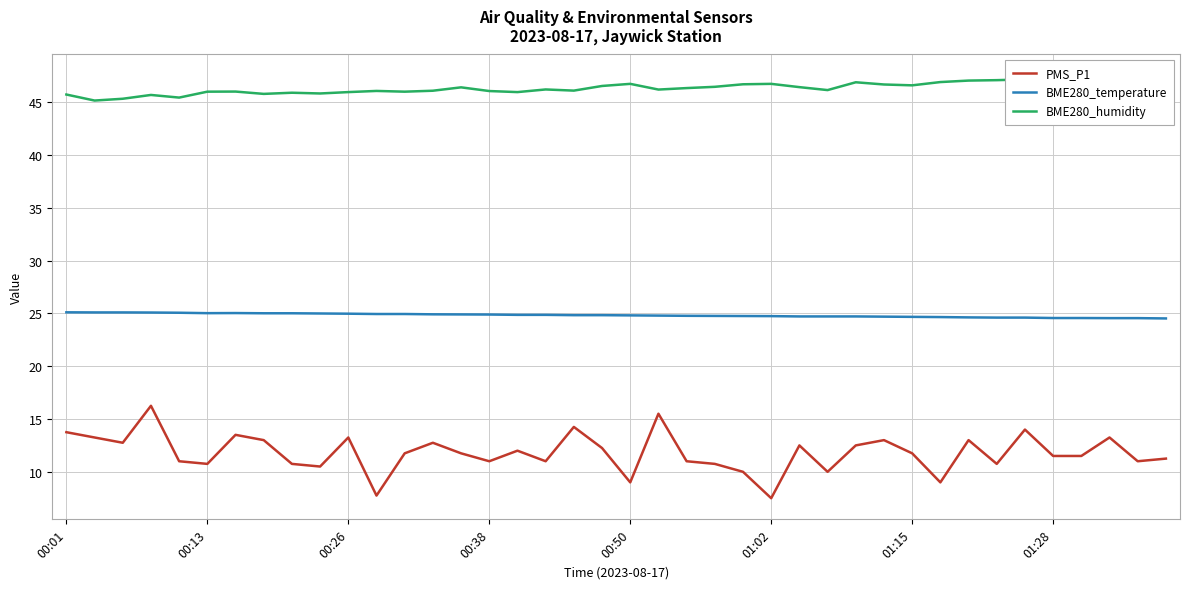

Where is BME280_temperature nearest to the value 24?

39